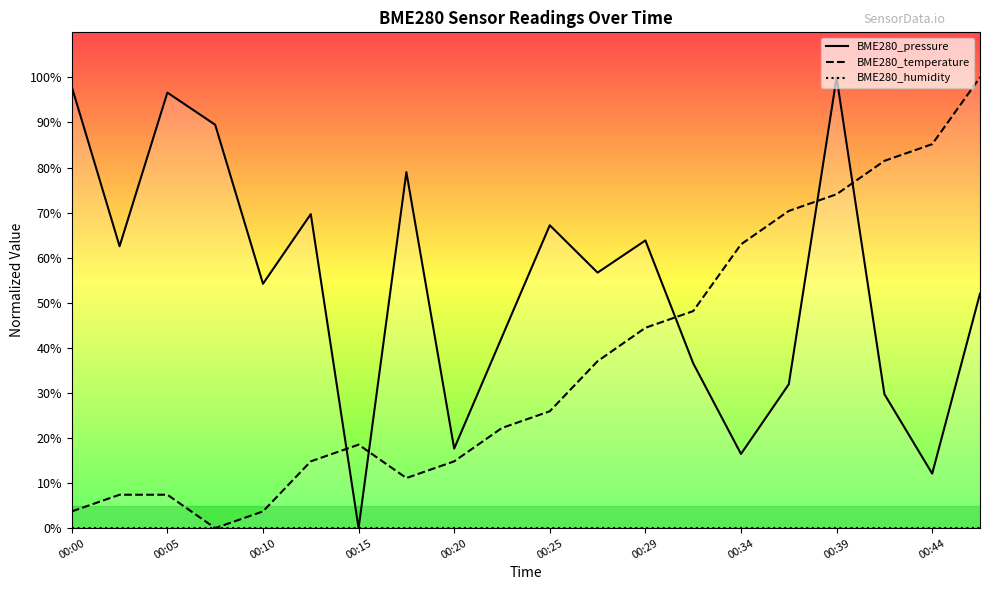

The value of BME280_pressure at 00:29 is 109.8. True or false?

False